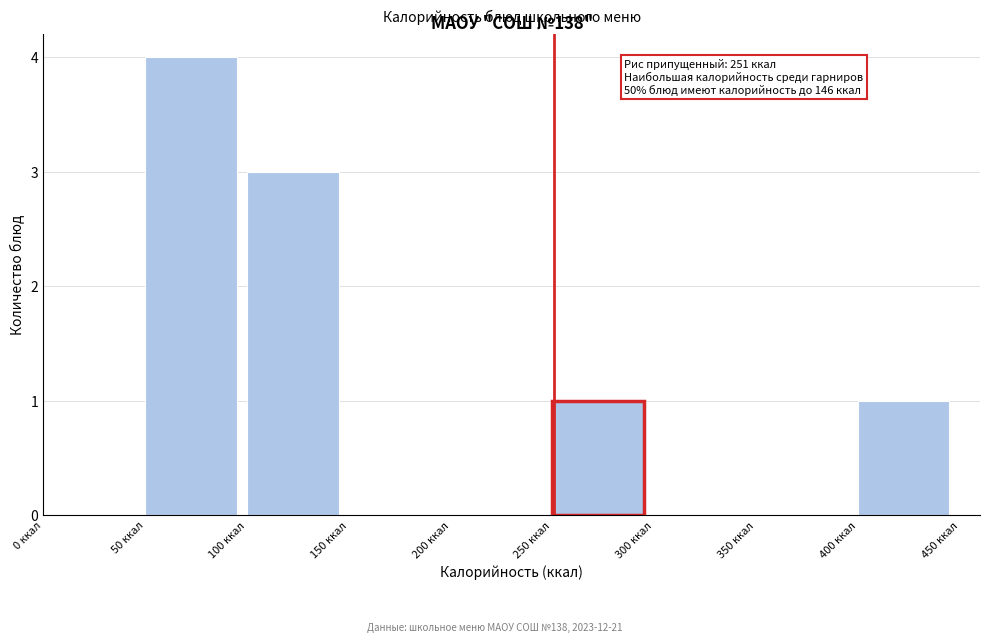

Over which range of the x-axis is the bar tallest?

50 to 100